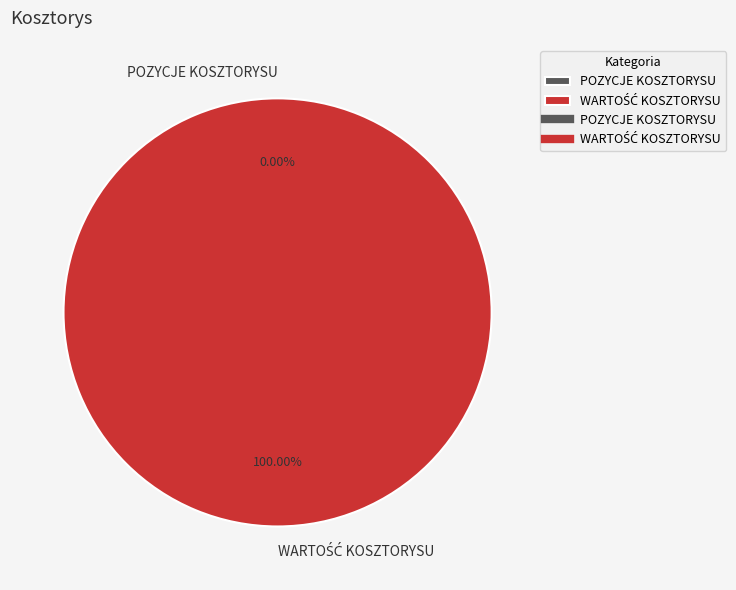

What is the total percentage of POZYCJE KOSZTORYSU and WARTOŚĆ KOSZTORYSU?

100.0%